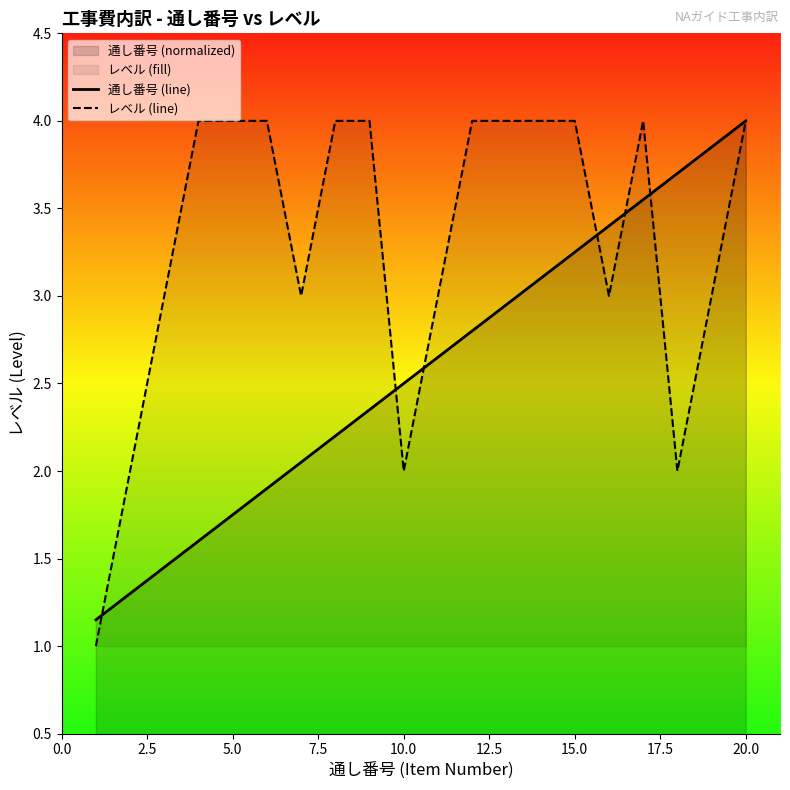

Rank the series at 15.0 from highest to lowest value.

レベル (line), 通し番号 (line)